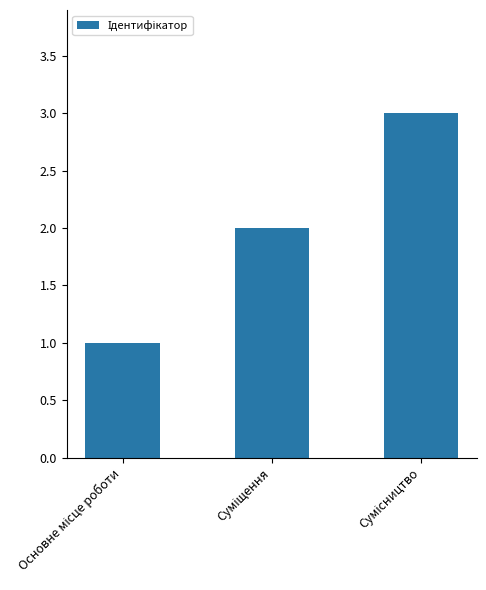

What is the maximum value shown in the chart?

3